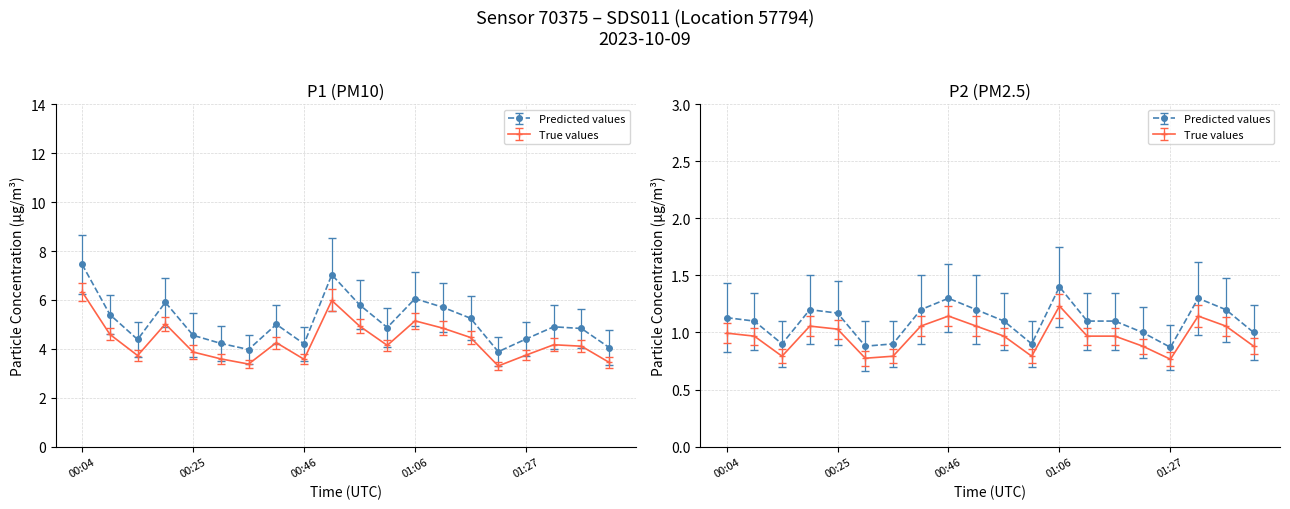

What is the label of the 11th point from the right?

00:51